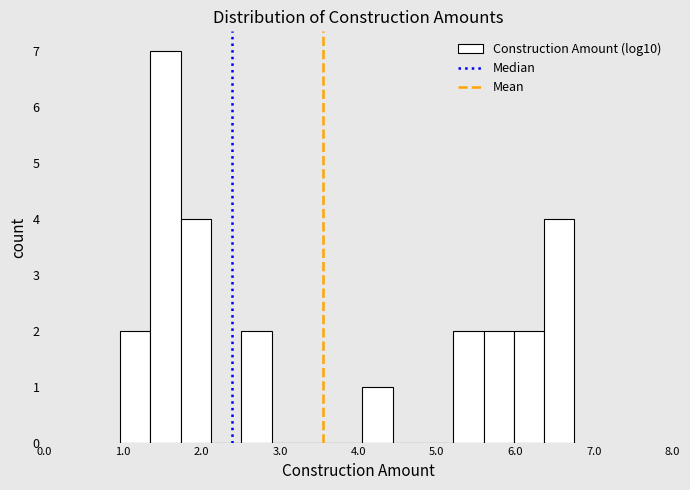

Read against the x-axis, roughly where is the centre of the tallest bar?

1.5